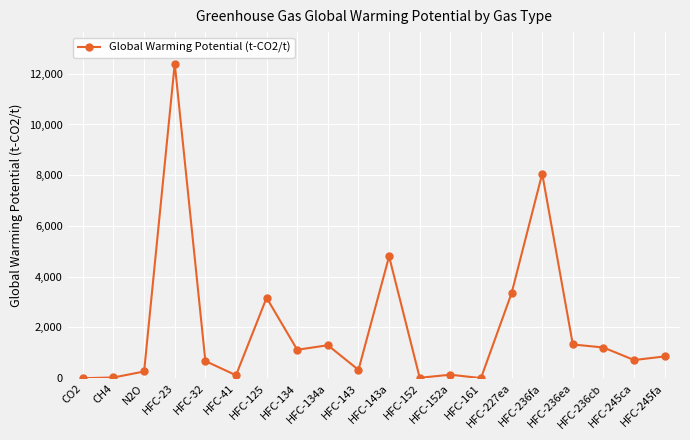

True or false: the data has more than 1 interior local peaks.

True